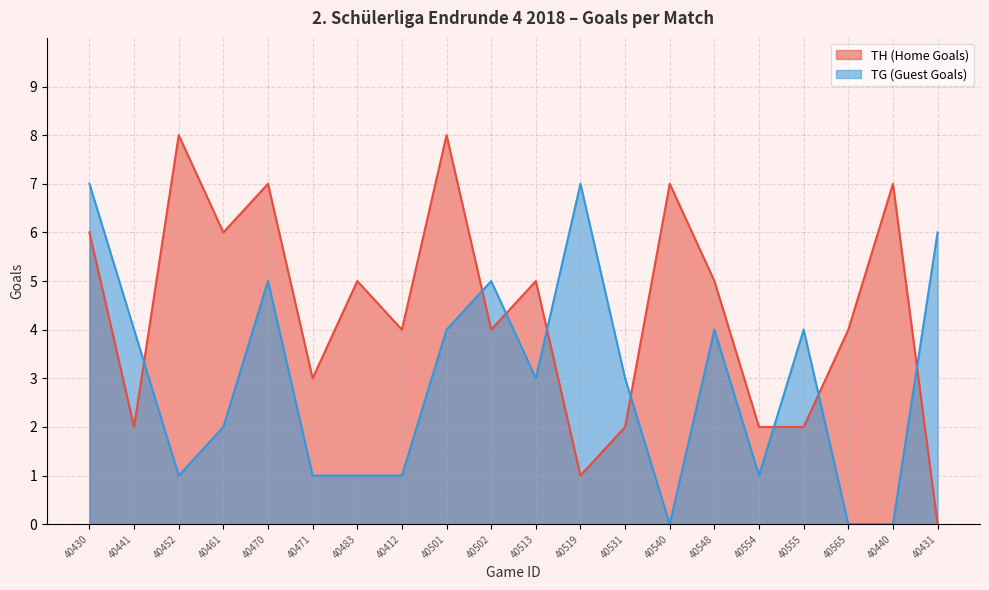

What is the total value across all series at 40483?

6